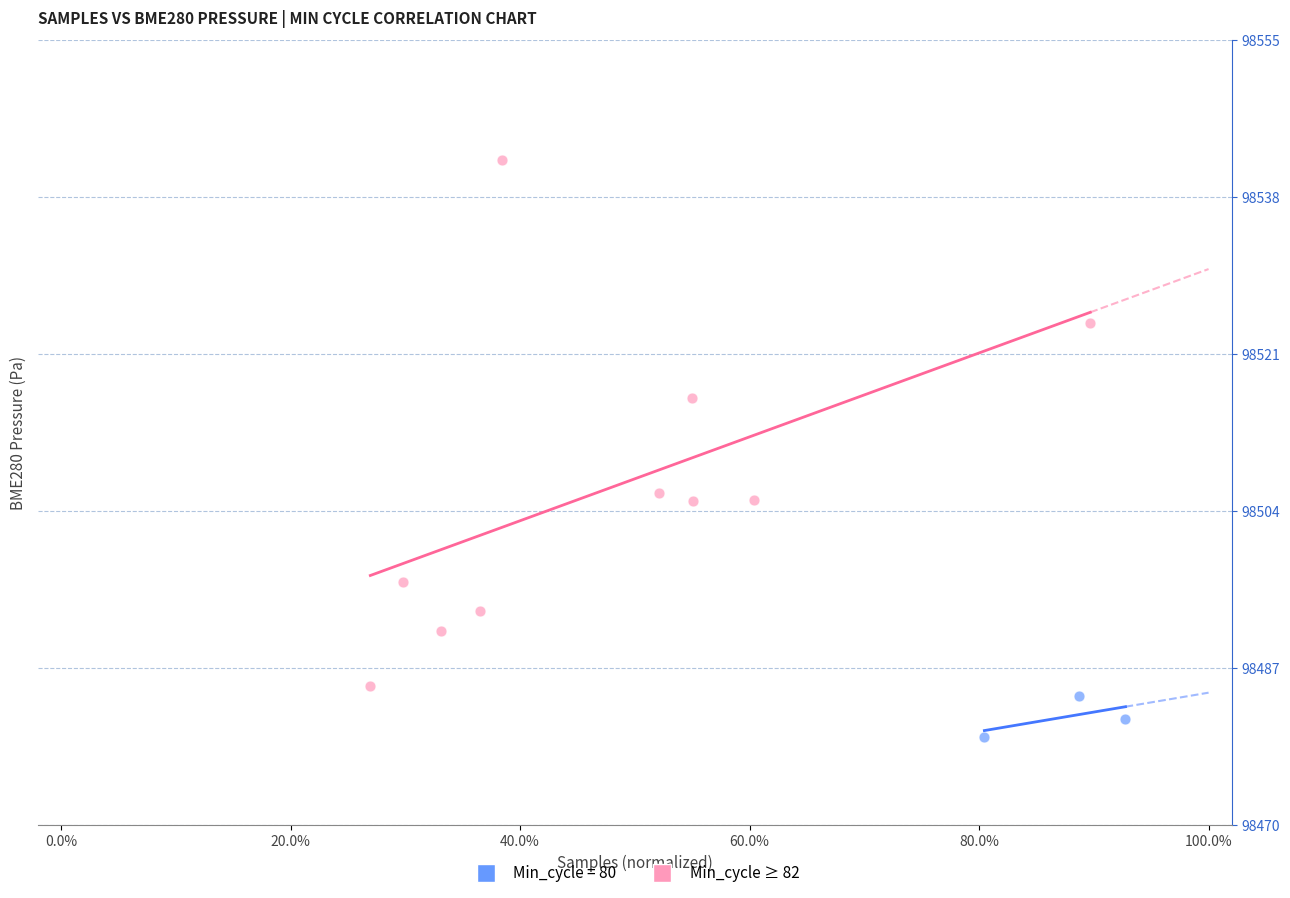

Which series reaches the minimum Y coordinate?

Min_cycle = 80